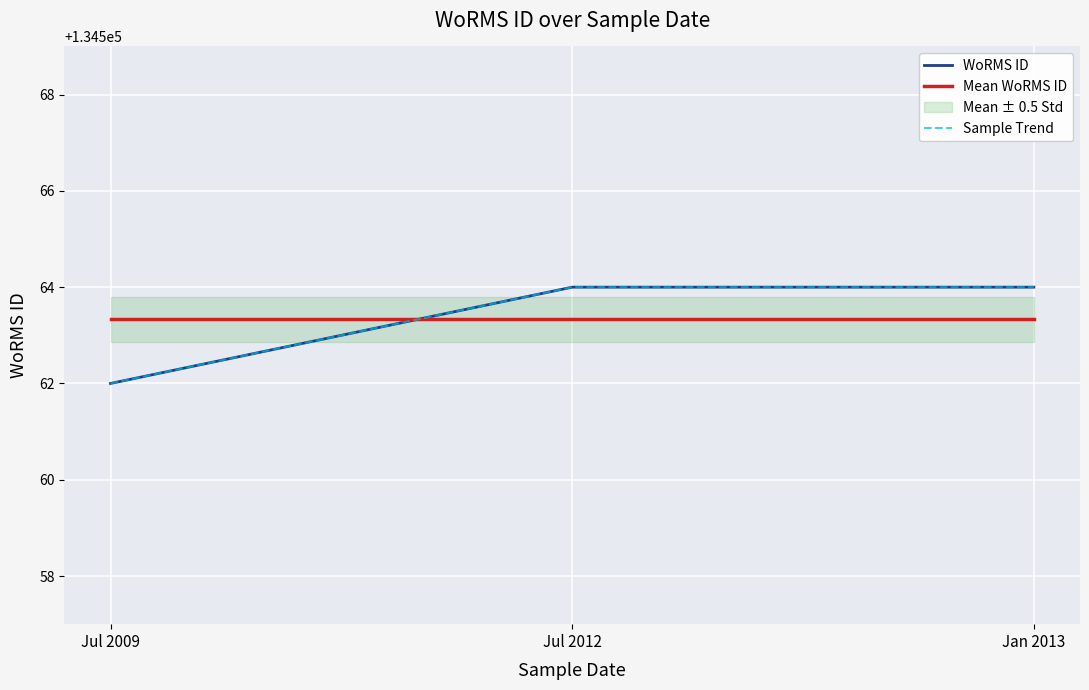

What is the label of the 3rd point from the right?

Jul 2009